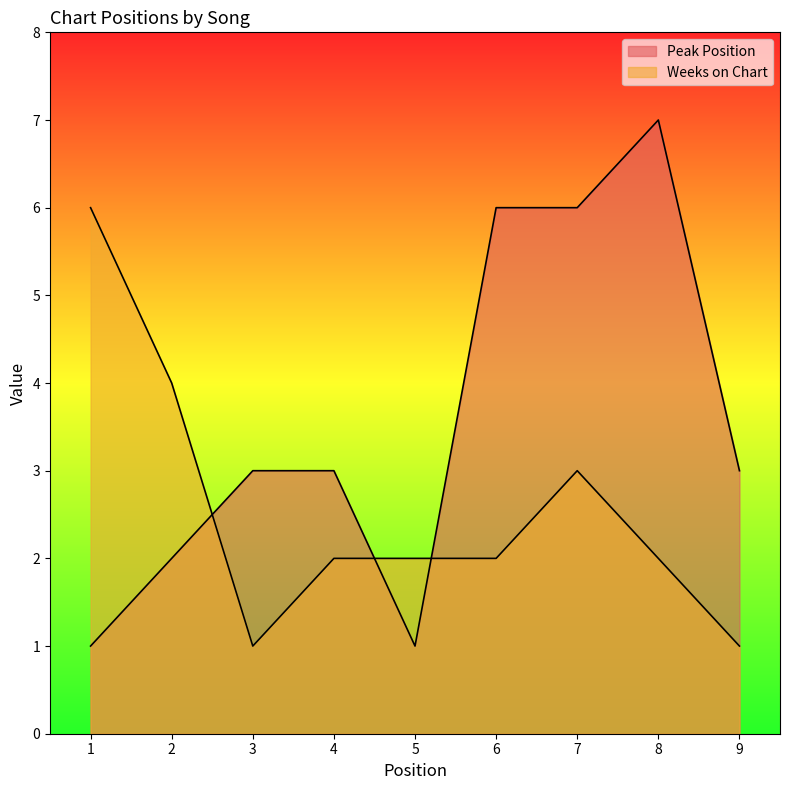

What value does the Peak Position series have at 4?

3